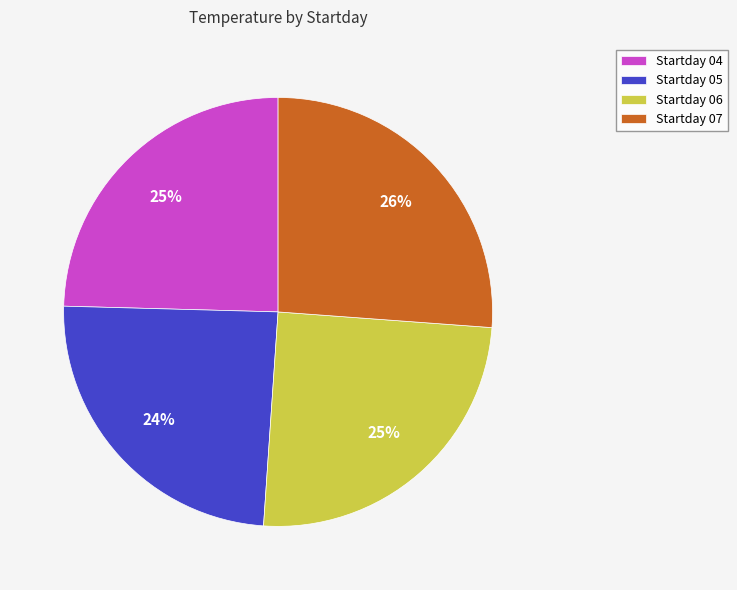

The Startday 07 slice represents 26% of the pie. True or false?

True